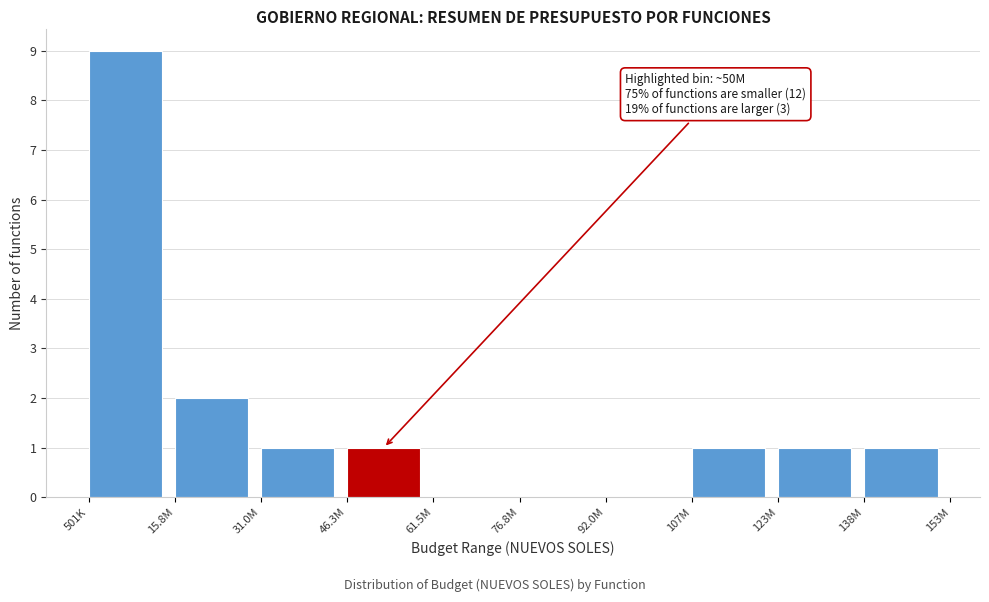

Reading left to right, what are all the values shown in this chart?

501K=9	15.8M=2	31.0M=1	46.3M=1	61.5M=0	76.8M=0	92.0M=0	107M=1	123M=1	138M=1